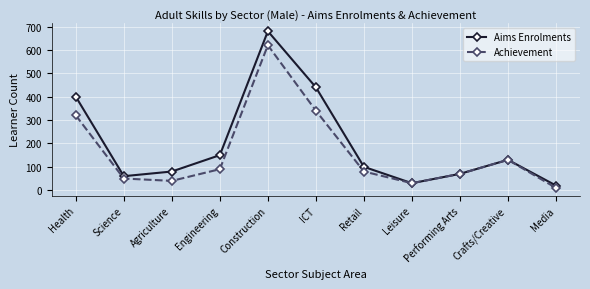

In Achievement, how many points are lower than both neighbors (excluding endpoints)?

2